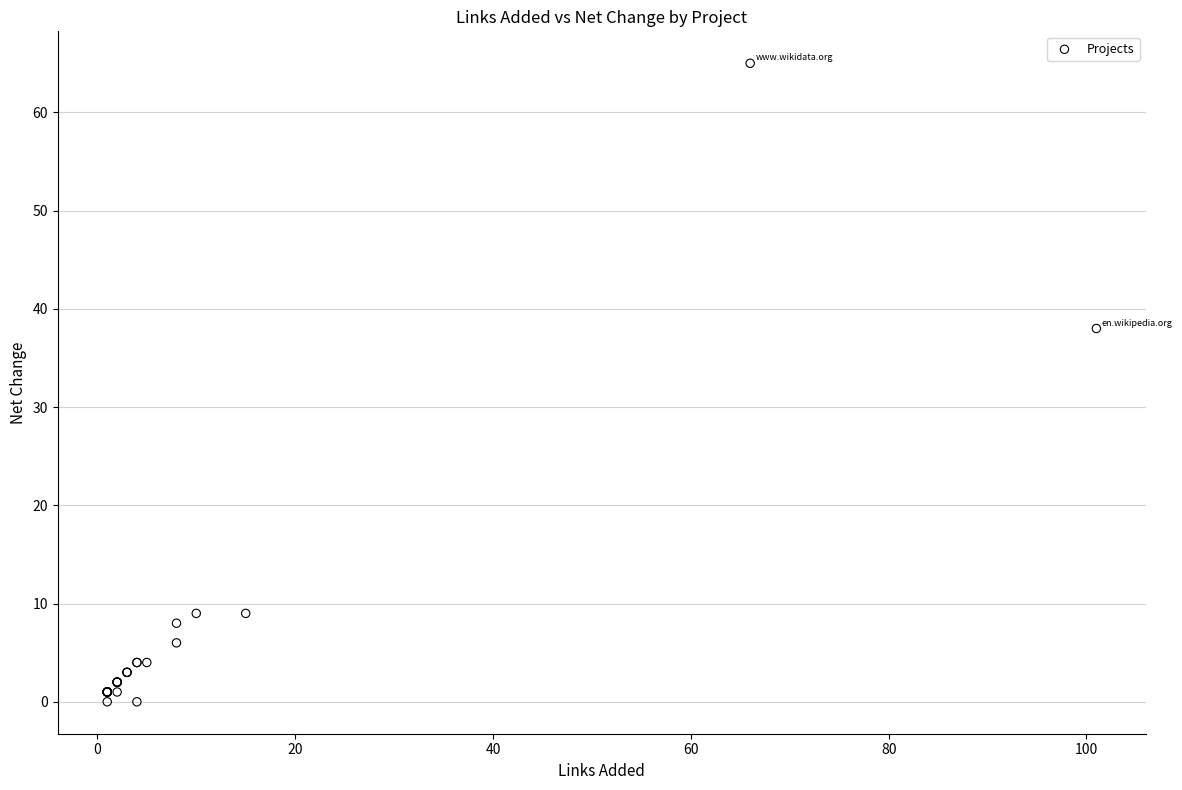

What Y value in the scatter plot is closest to 32?

38